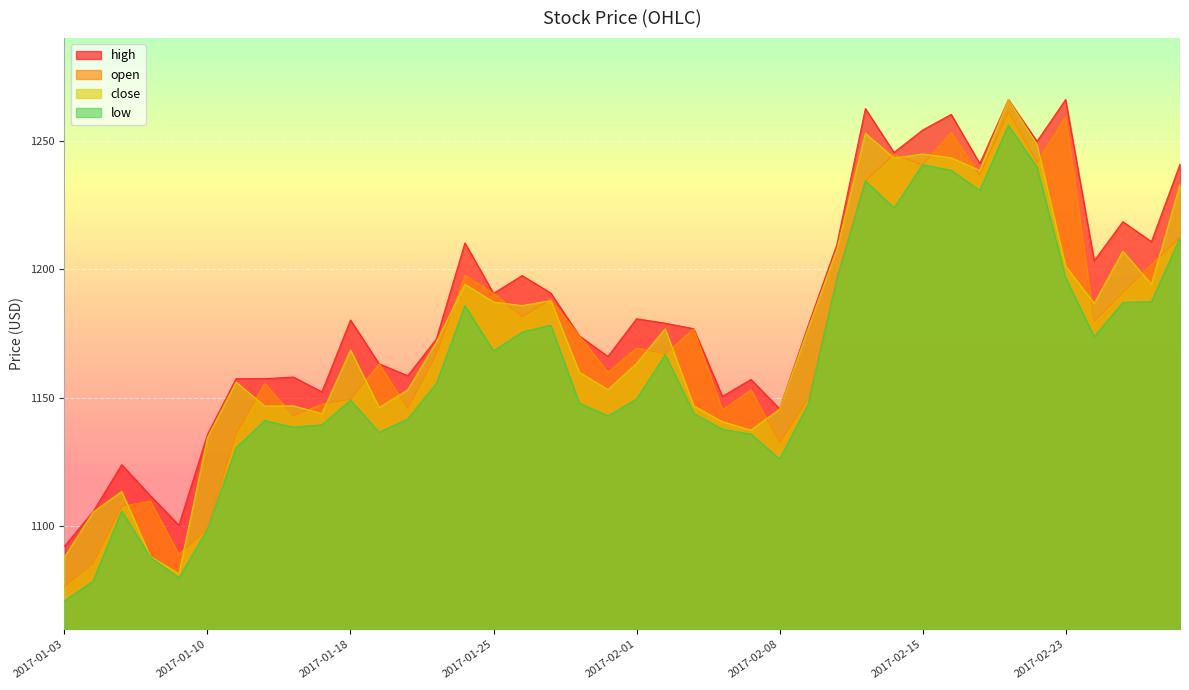

In low, how many points are lower than both neighbors (excluding endpoints)?

9